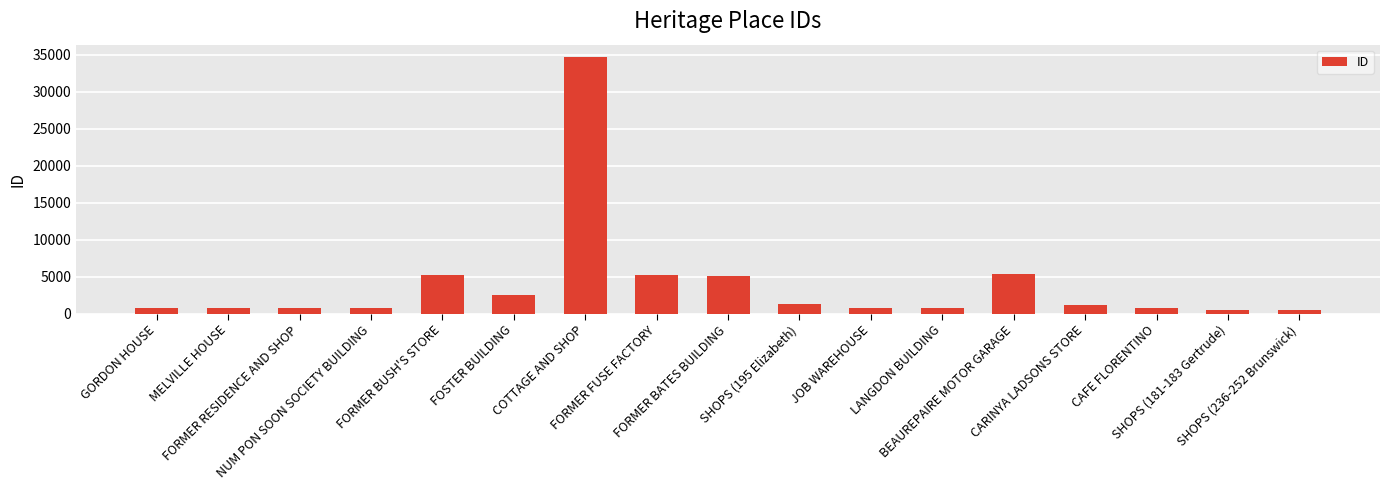

Does the chart contain stacked bars?

No